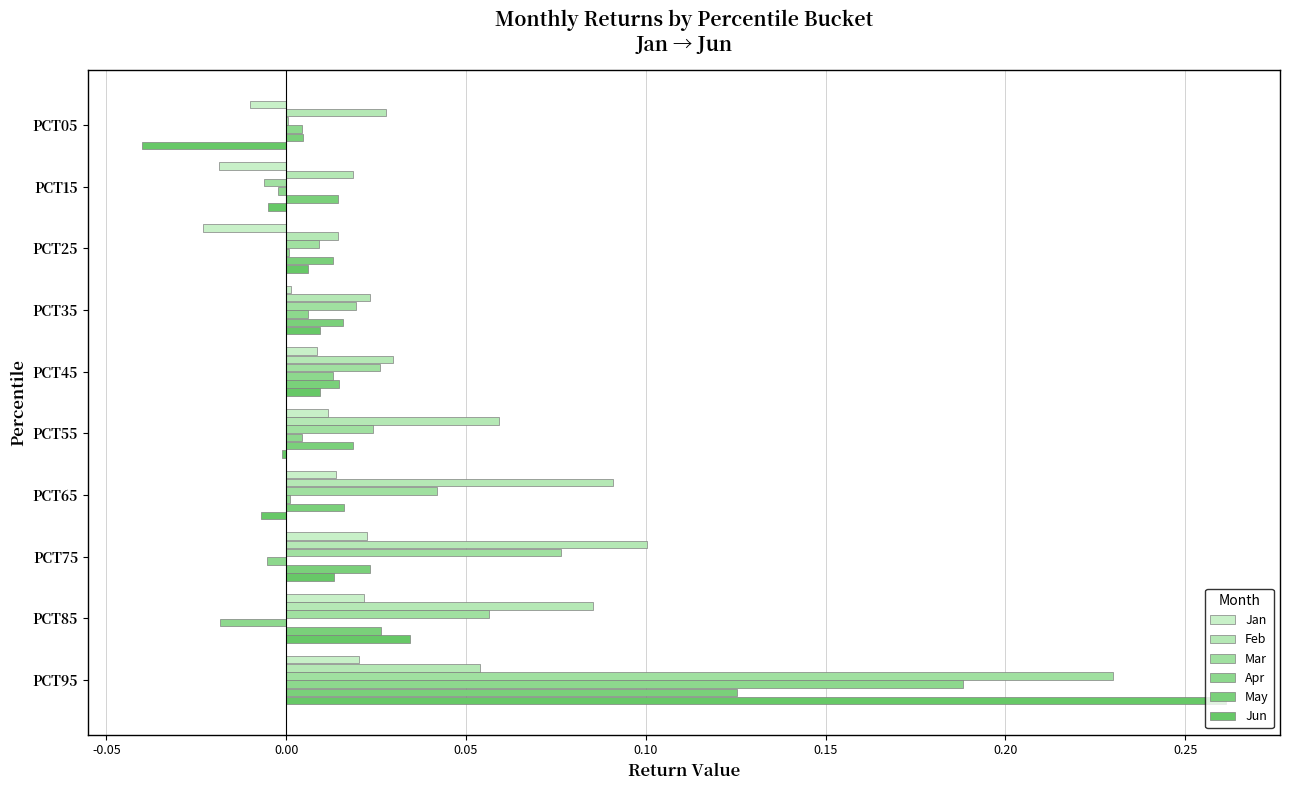

How many data points does each series have?

10